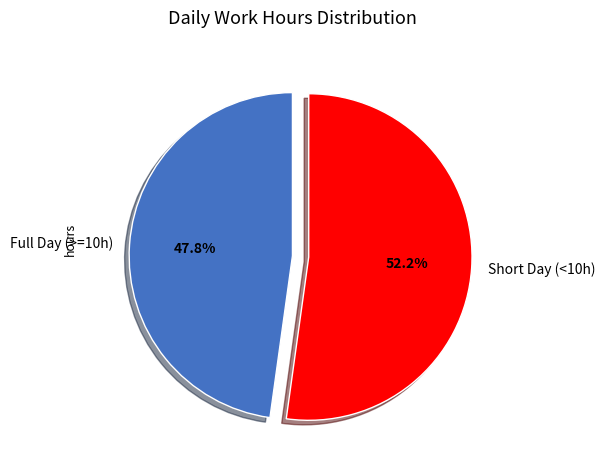

What is the majority slice?

Short Day (<10h)